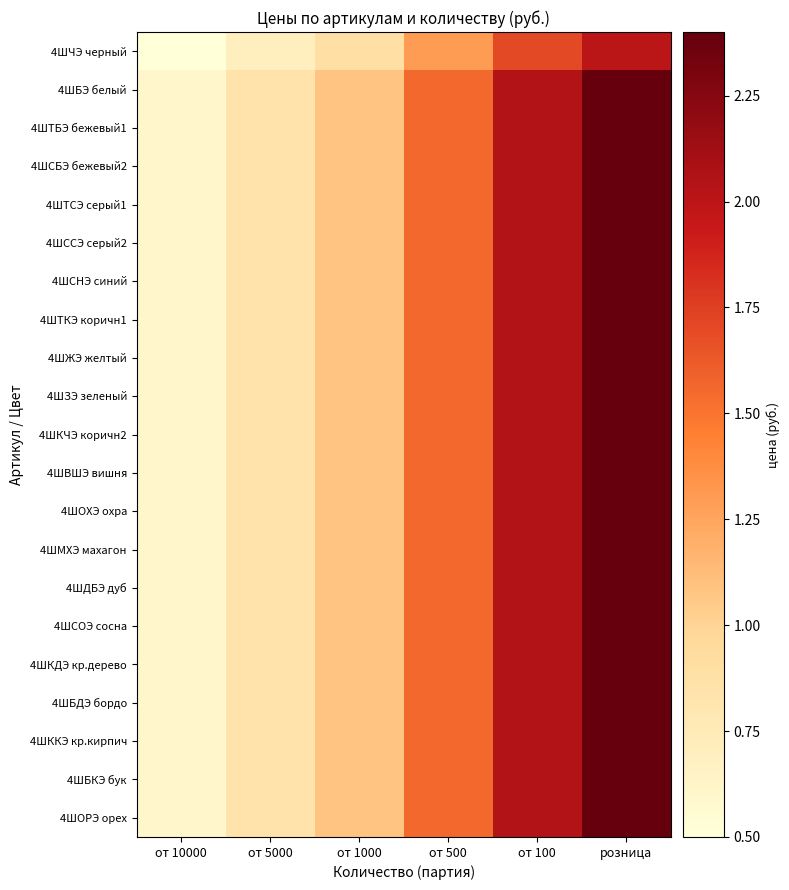

At which category is the sum across all series the highest?

розница